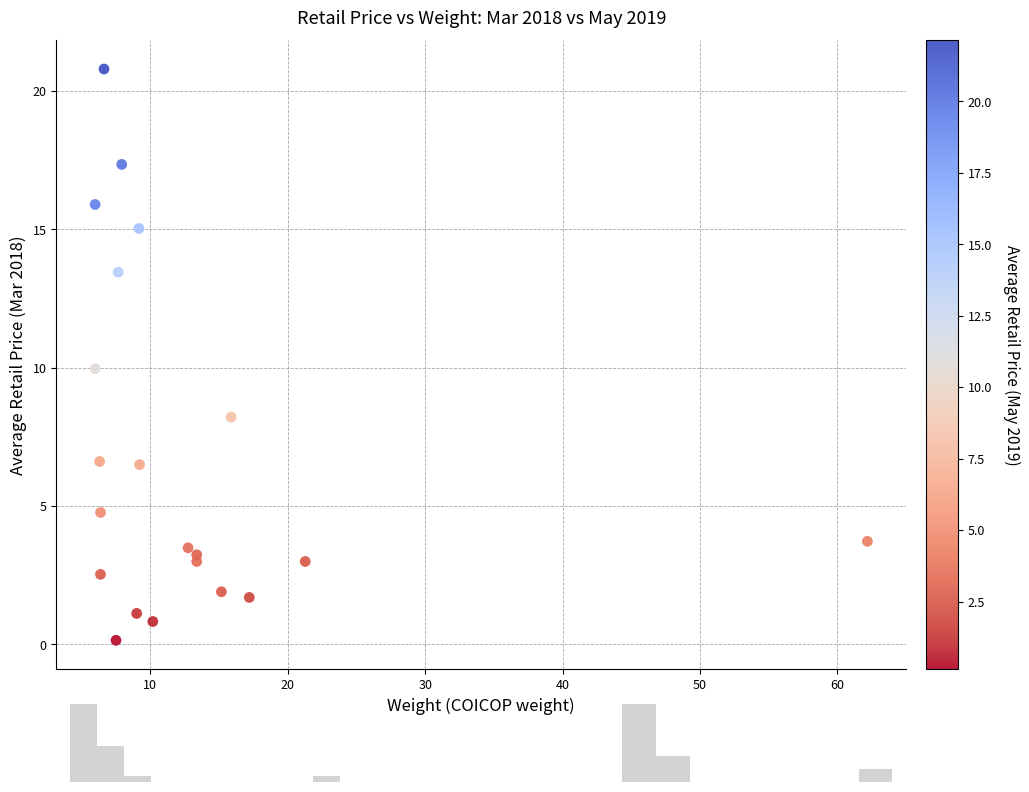

What is the range of Y values (max minus min)?

20.6